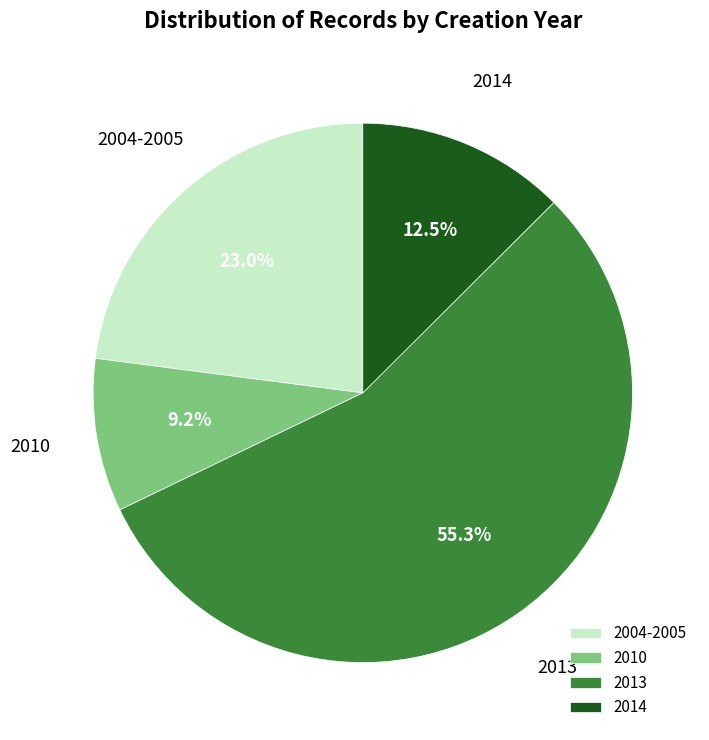

Does any single category account for the majority?

Yes